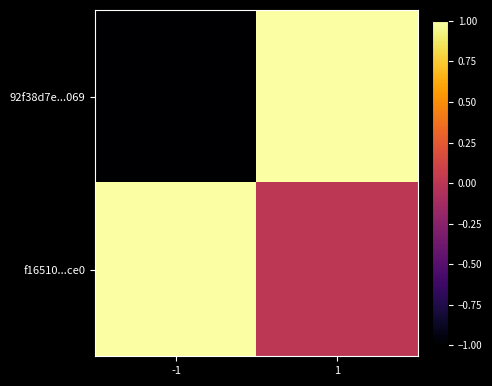

List the series in order of their overall mean, highest first.

f16510...ce0, 92f38d7e...069